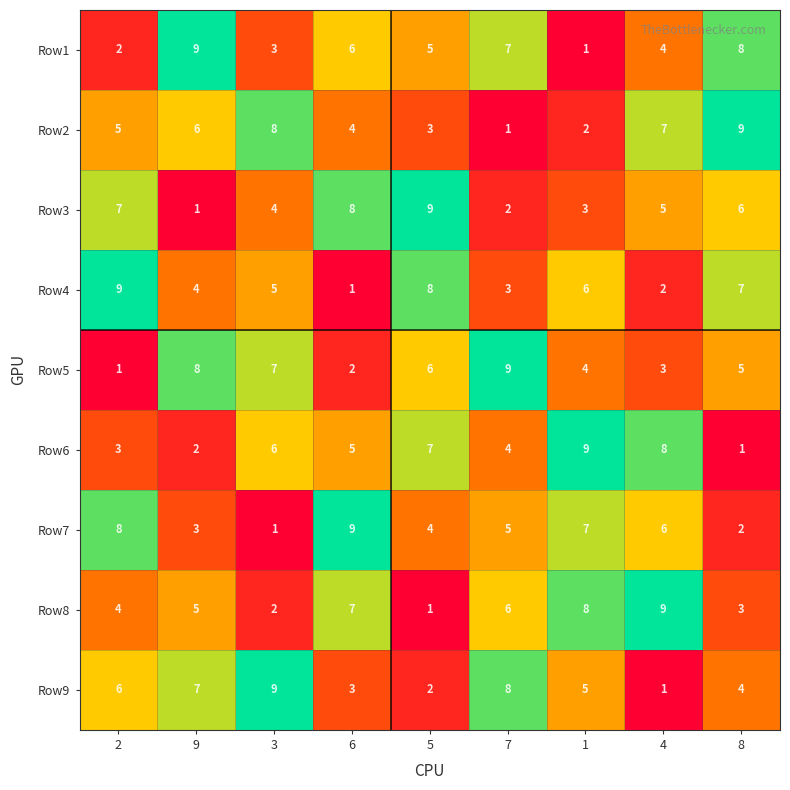

What is the maximum value for Row7?

9